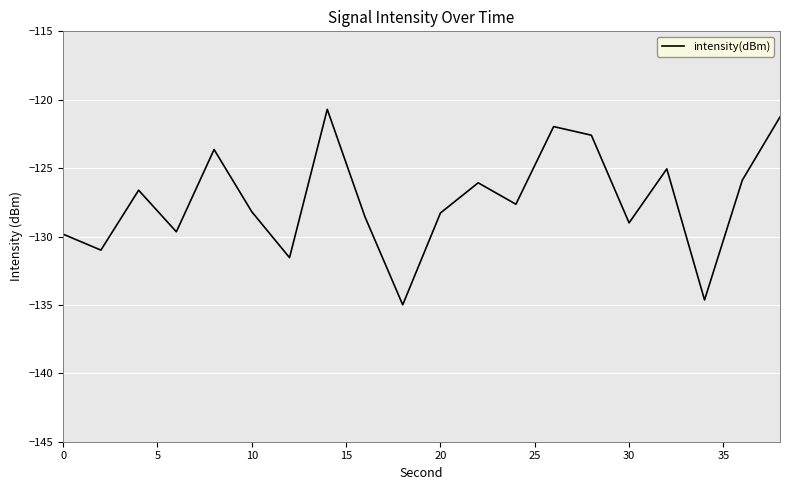

Is this an area chart (filled region under the line)?

No